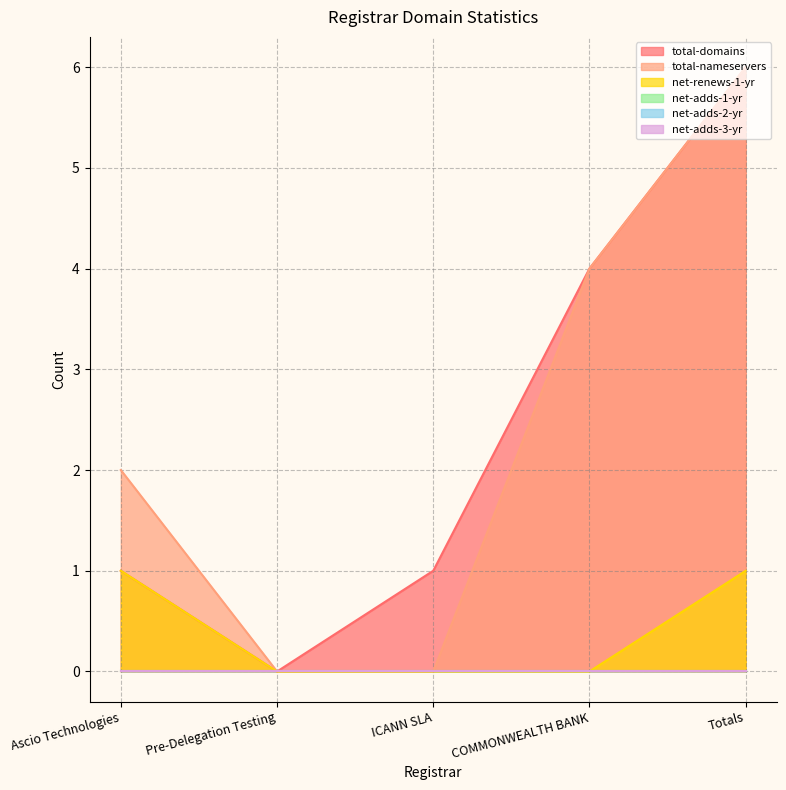

Is the value of total-domains at Totals greater than the value of total-nameservers at Totals?

No